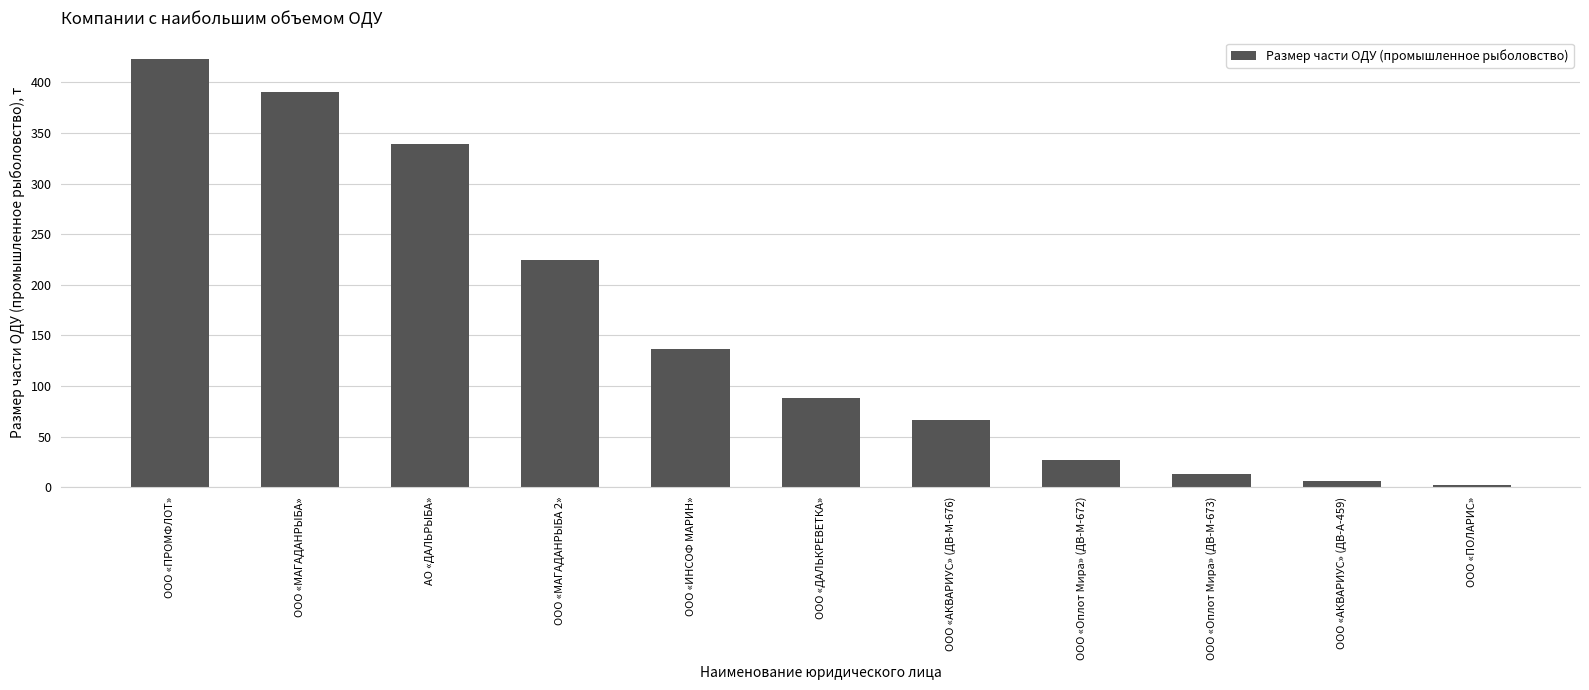

What is the value of the 4th bar from the left?

224.8